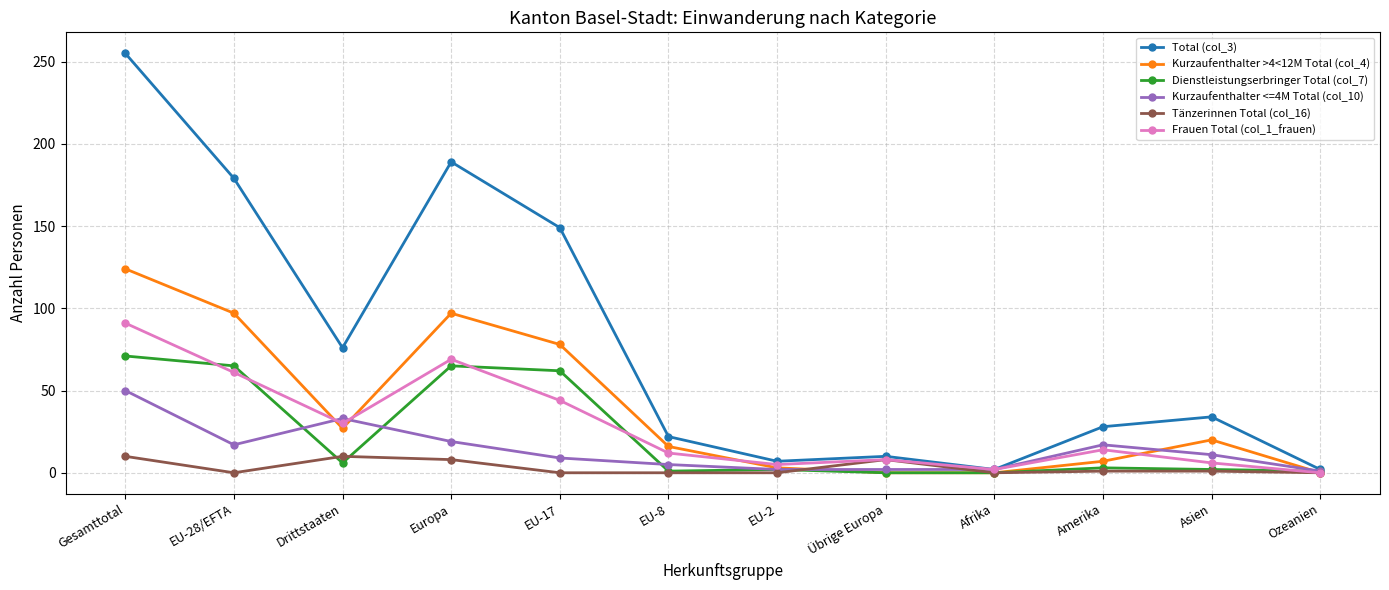

Is the value of Tänzerinnen Total (col_16) at EU-28/EFTA greater than the value of Kurzaufenthalter >4<12M Total (col_4) at Europa?

No